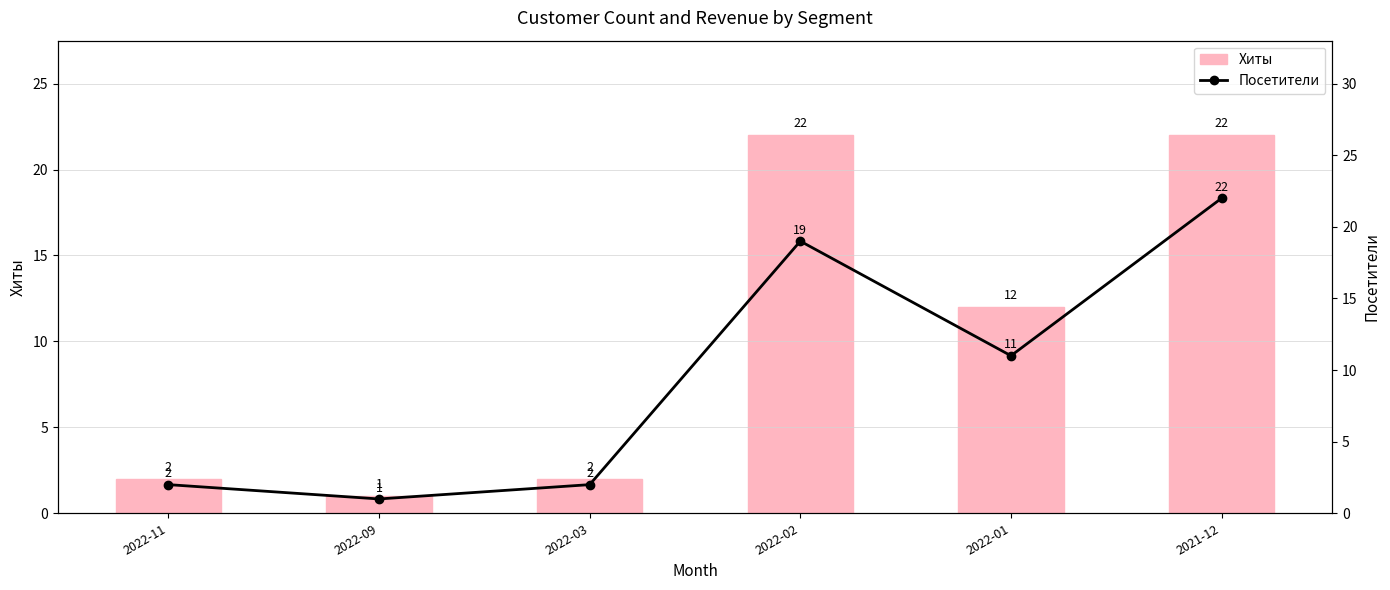

Where is Хиты nearest to the value 11?

2022-01